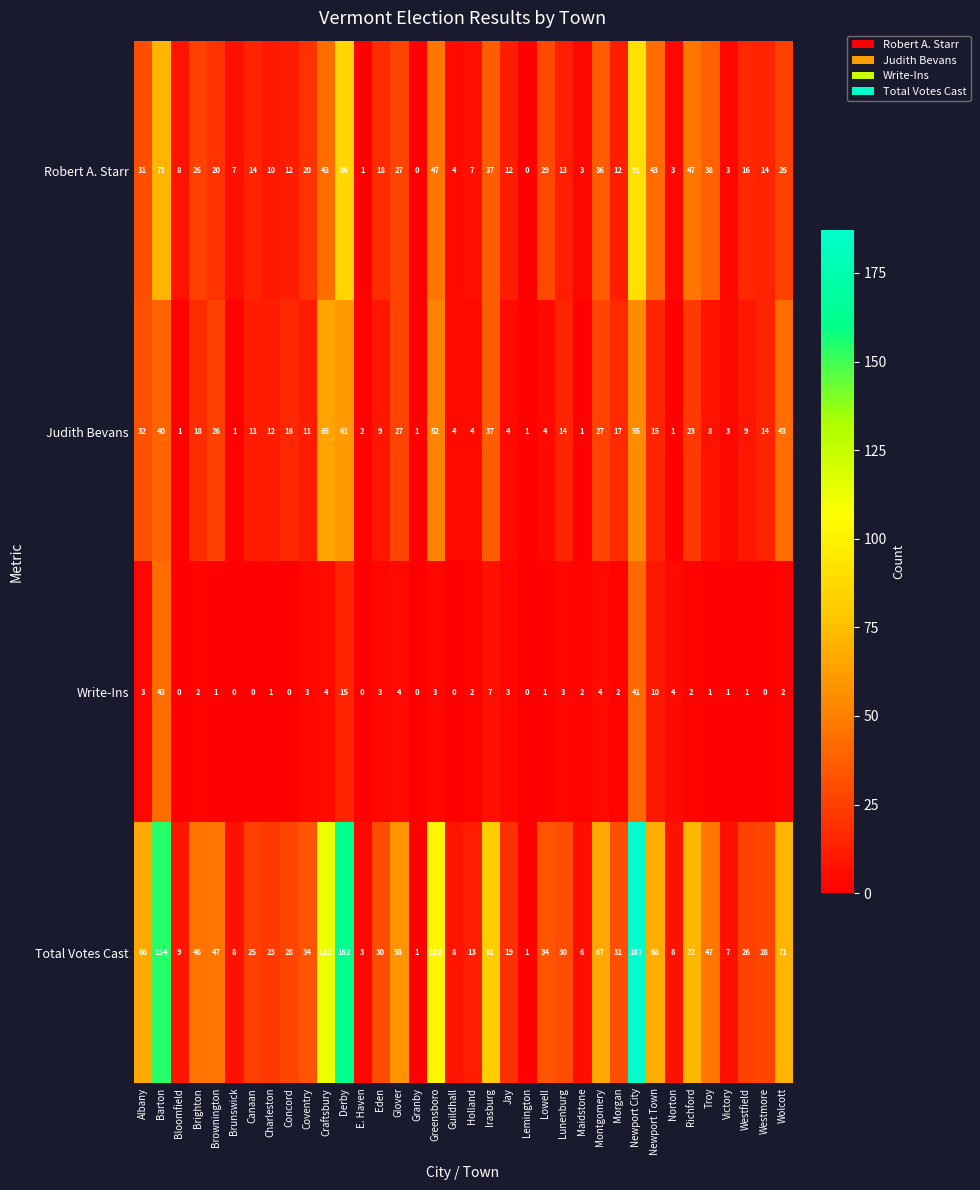

How many values in the Total Votes Cast series are below 31?

18